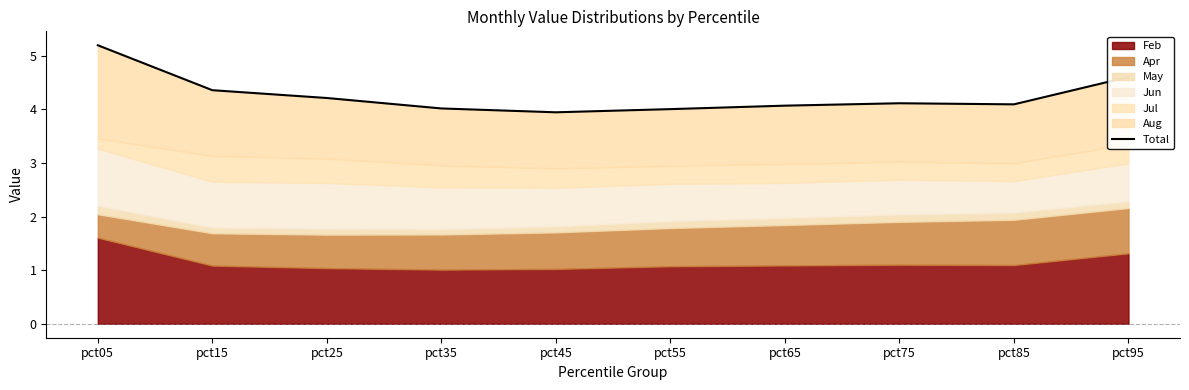

What is the difference between the second highest and second lowest values?

0.6